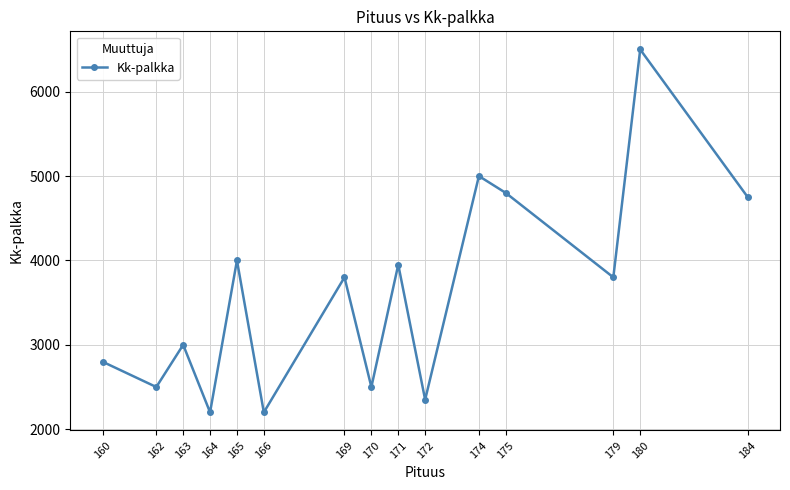

Approximately how many times larger is the value at 160 compared to 163?

0.9